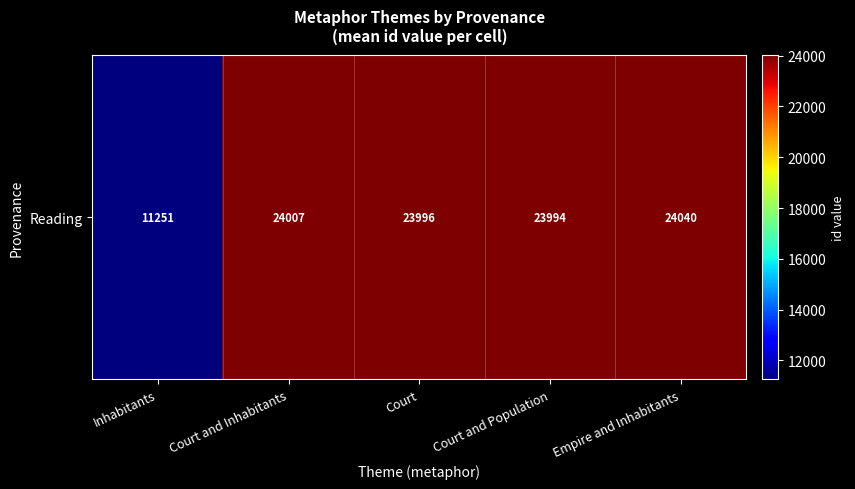

Approximately how many times larger is the value at Court compared to Court and Population?

1.0